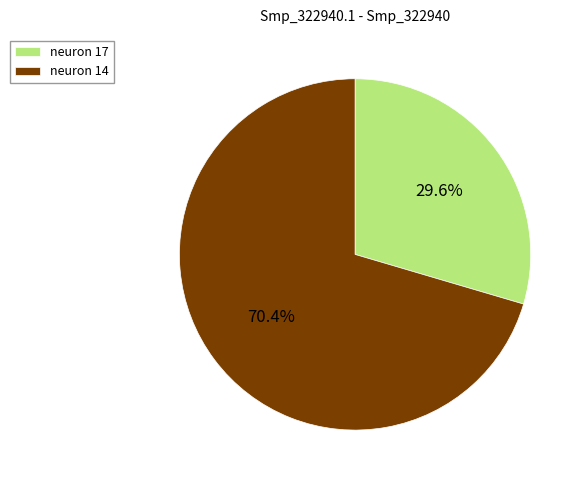

To the nearest percent, what portion does neuron 14 represent?

70%